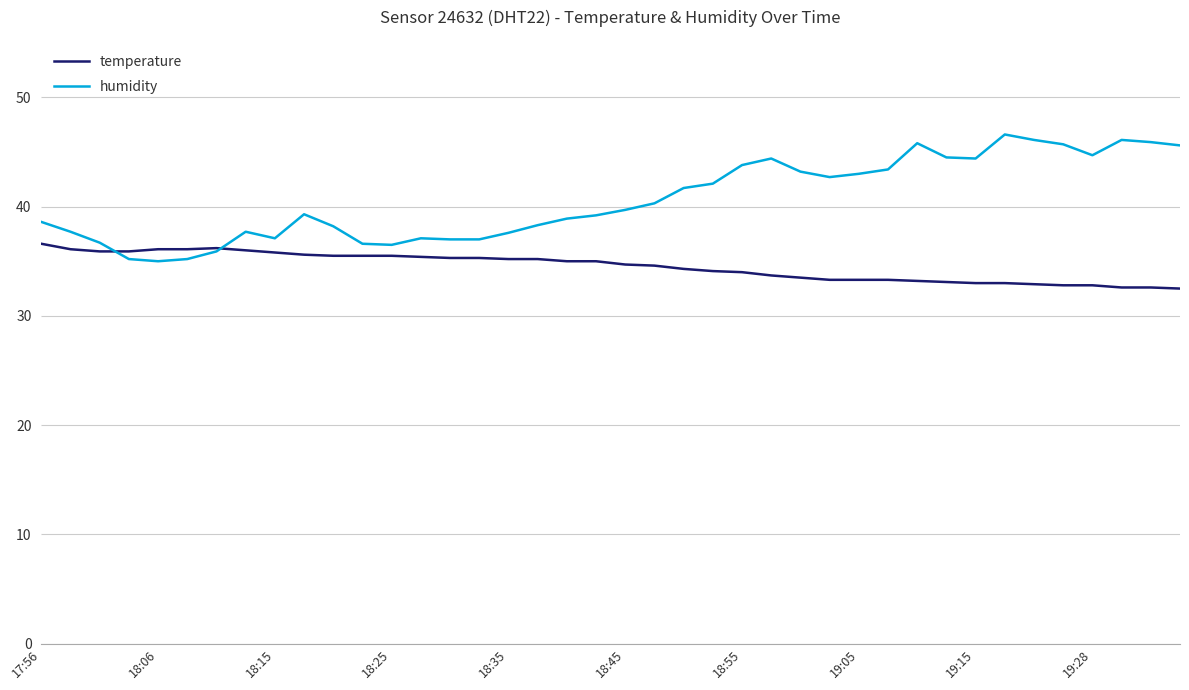

How many lines are shown in the chart?

2